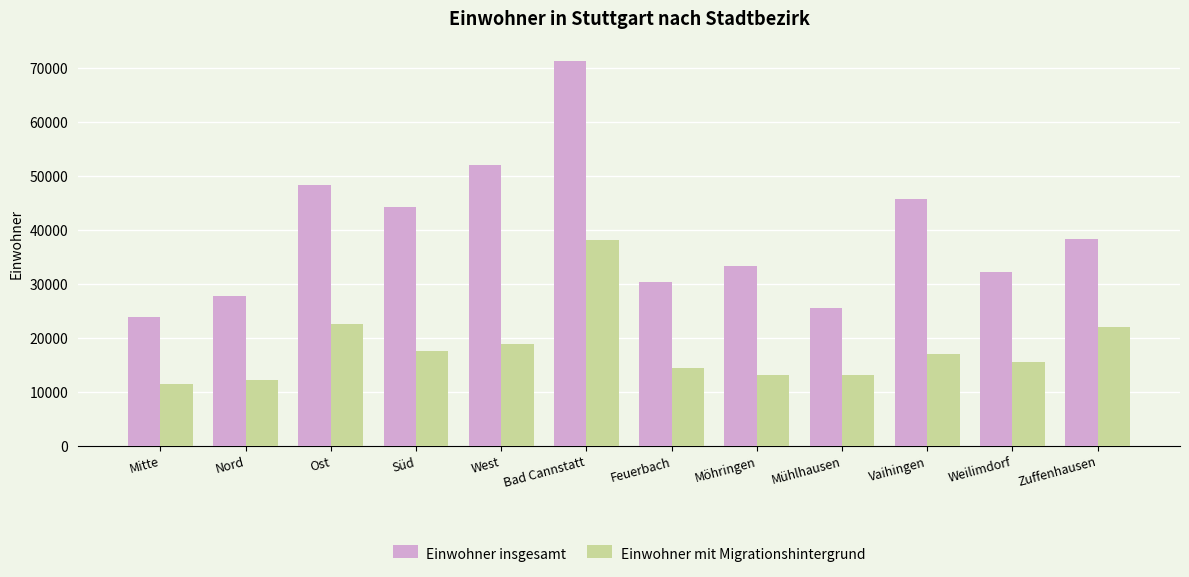

Which series has the widest spread of values?

Einwohner insgesamt